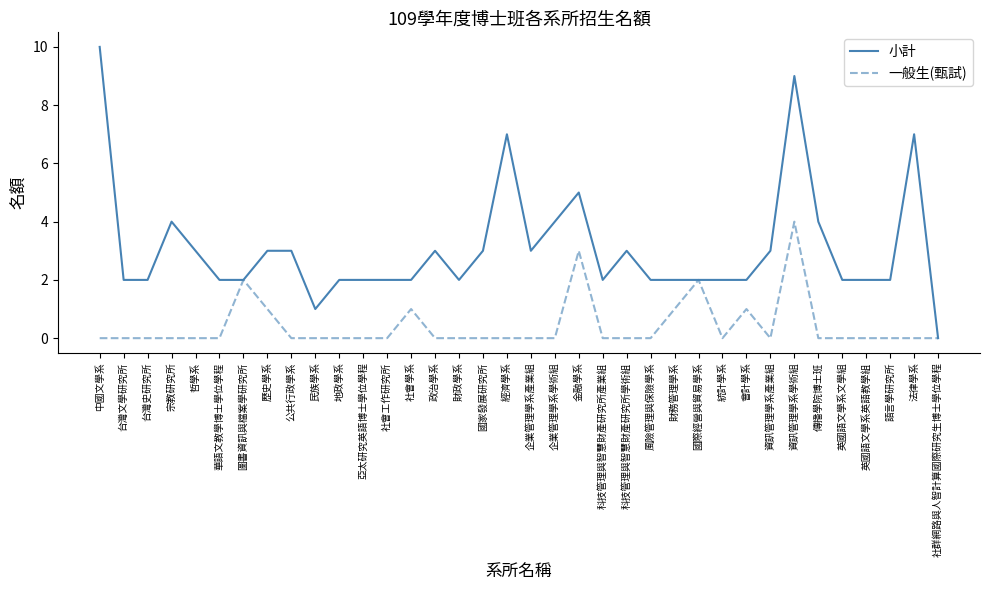

What are all the series names shown in the legend?

小計, 一般生(甄試)